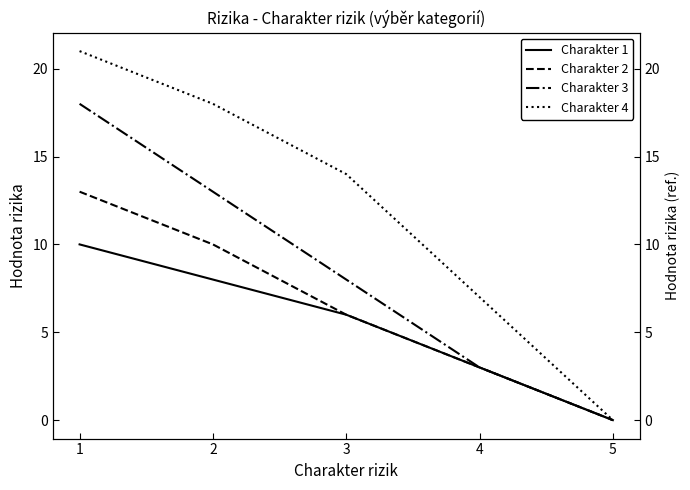

How many data points in Charakter 4 are above 14?

2